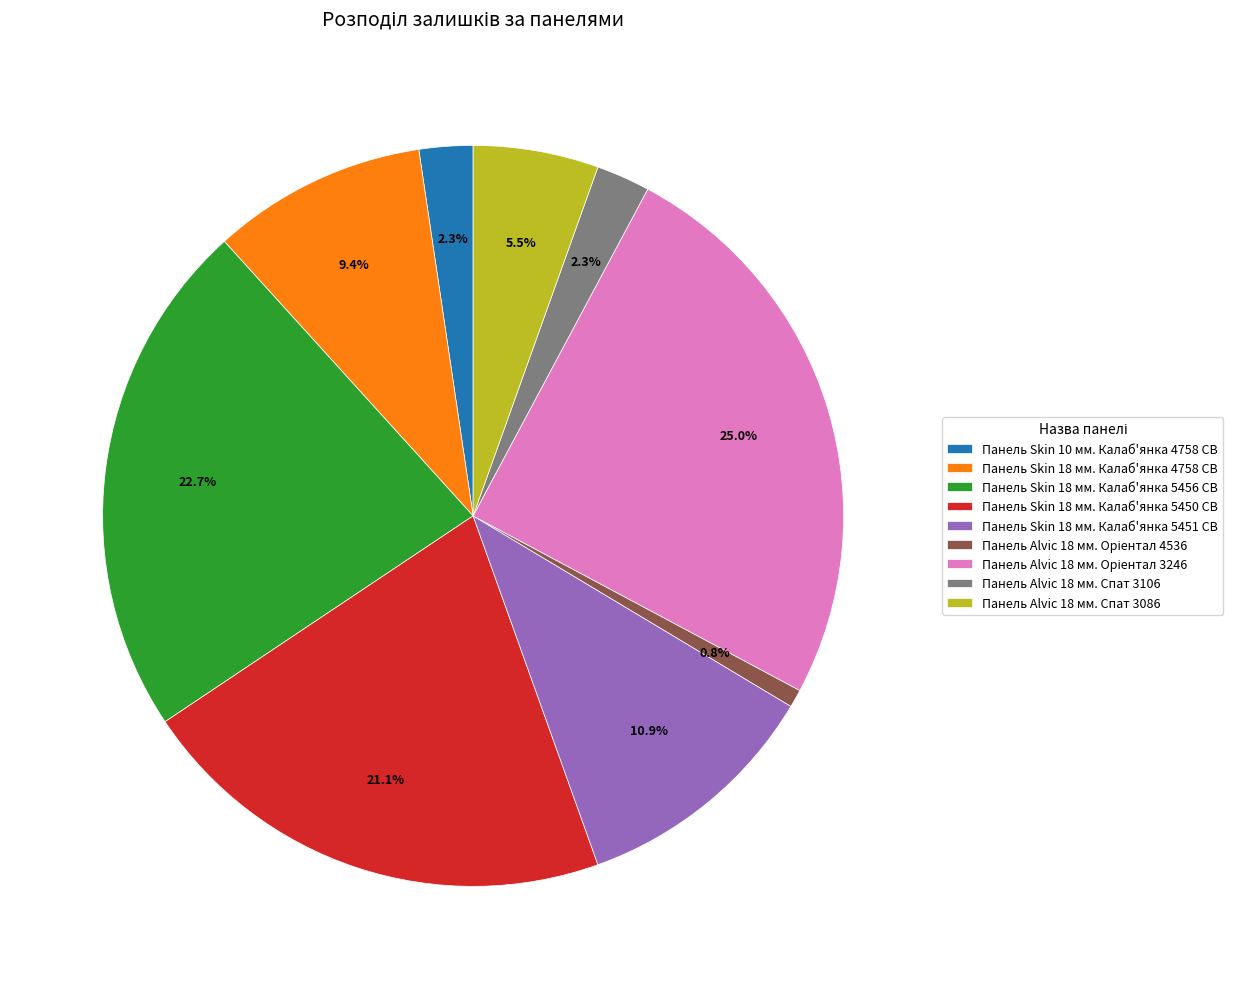

To the nearest percent, what is the average slice percentage?

11%